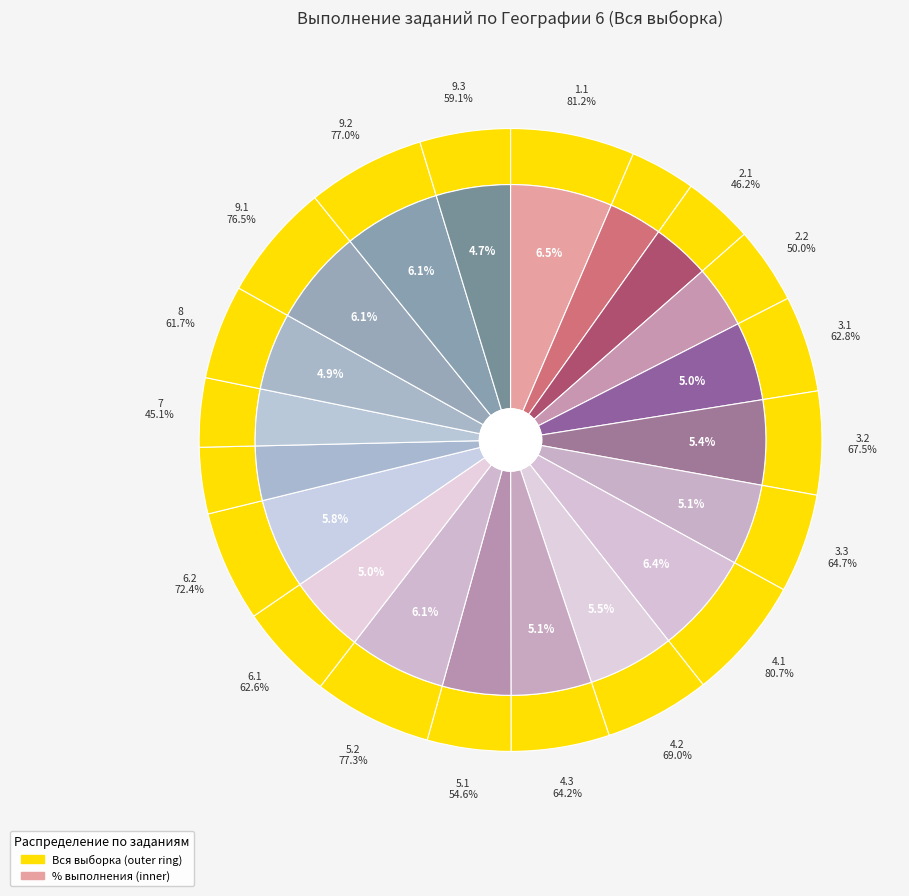

Which has a higher value, 3.2 or 9.3?

3.2